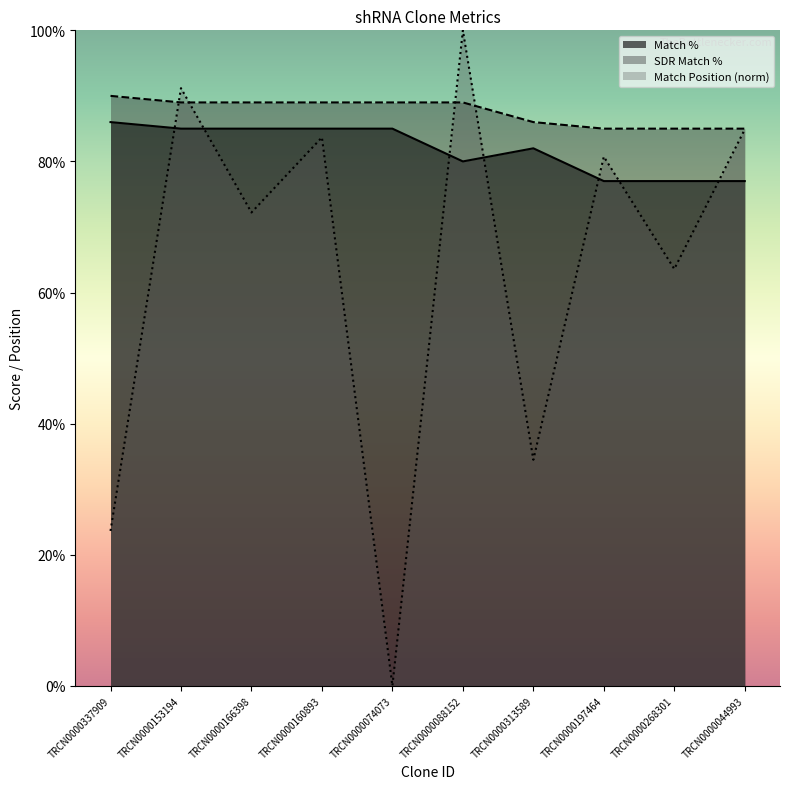

Between TRCN0000153194 and TRCN0000166398, which series saw the biggest shift?

Match Position (norm)